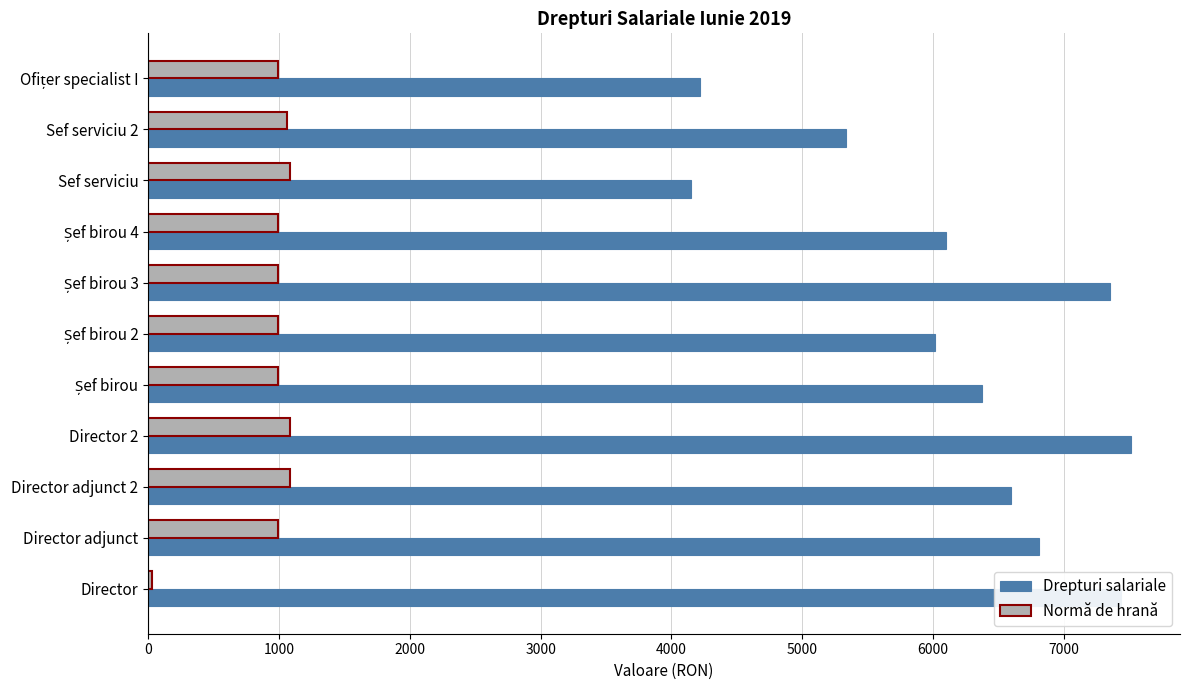

The Normă de hrană series shows 1714 at Sef serviciu. True or false?

False